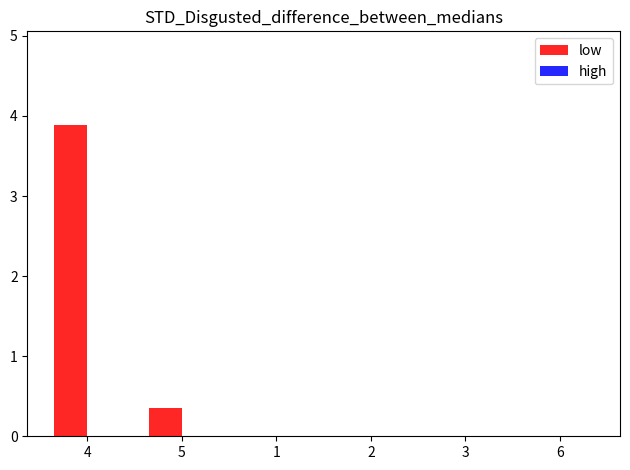

The value at 4 is 3.9. True or false?

True